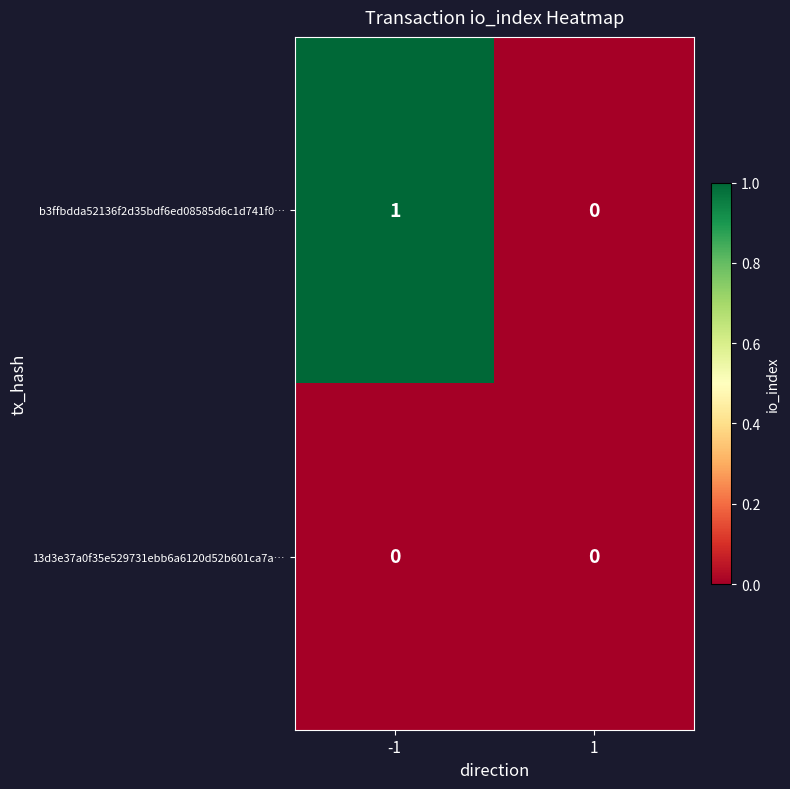

Which series has the widest spread of values?

b3ffbdda52136f2d35bdf6ed08585d6c1d741f0…